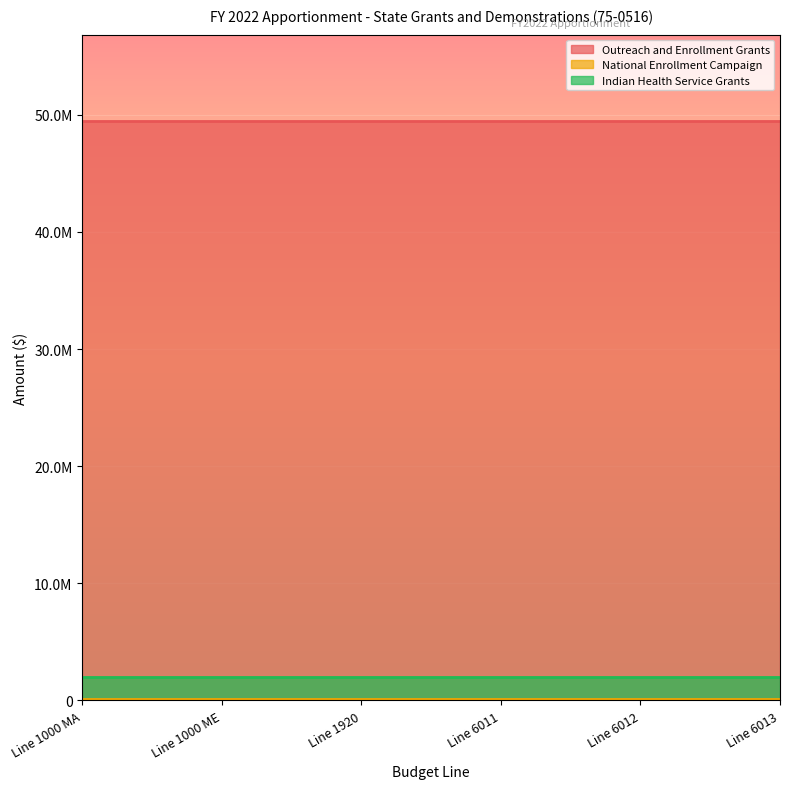

Is it true that Indian Health Service Grants equals 2000000 at Line 6012?

True